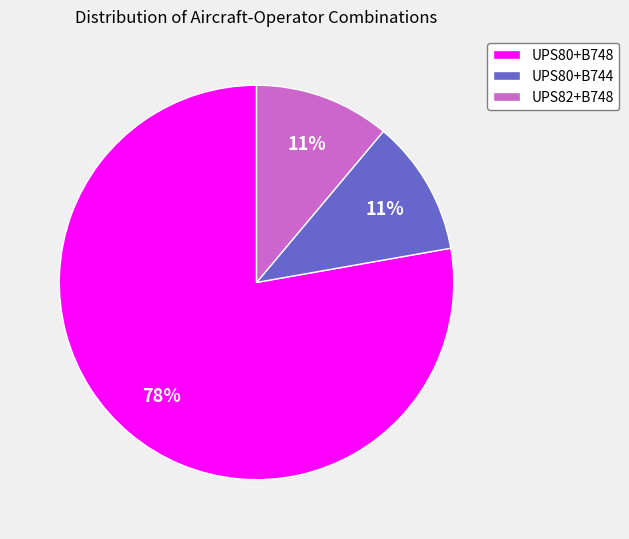

The UPS80+B748 slice represents 84% of the pie. True or false?

False